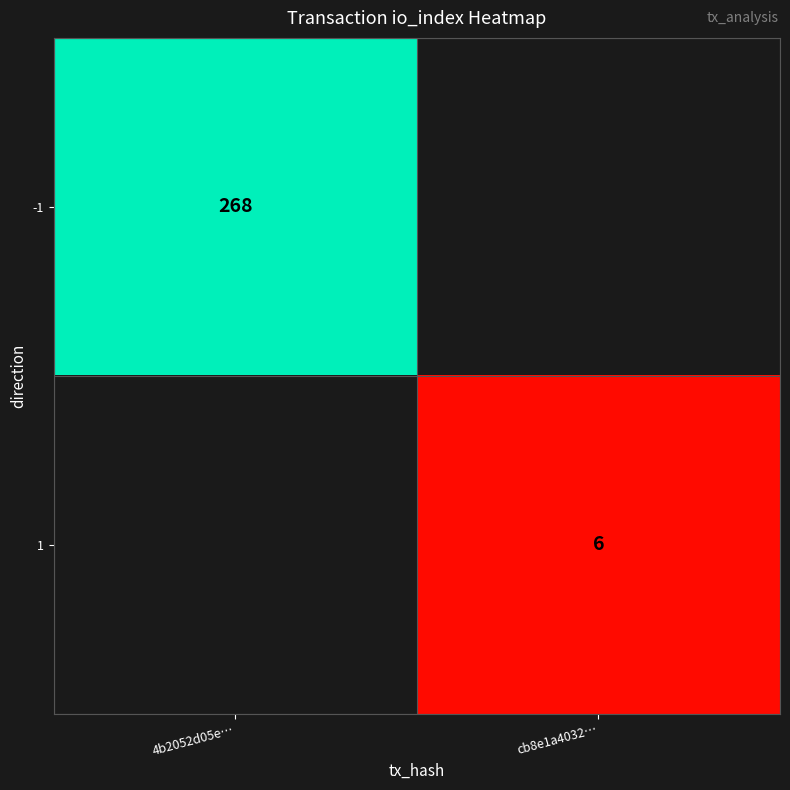

The value of -1 at 4b2052d05e… is 146. True or false?

False